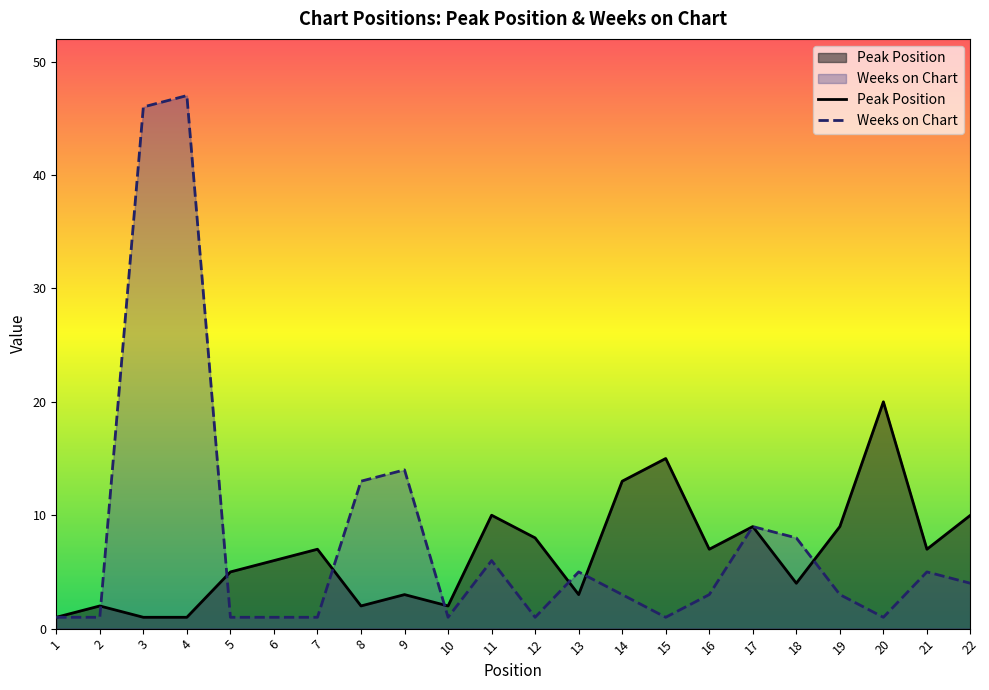

What are all the series names shown in the legend?

Peak Position, Weeks on Chart